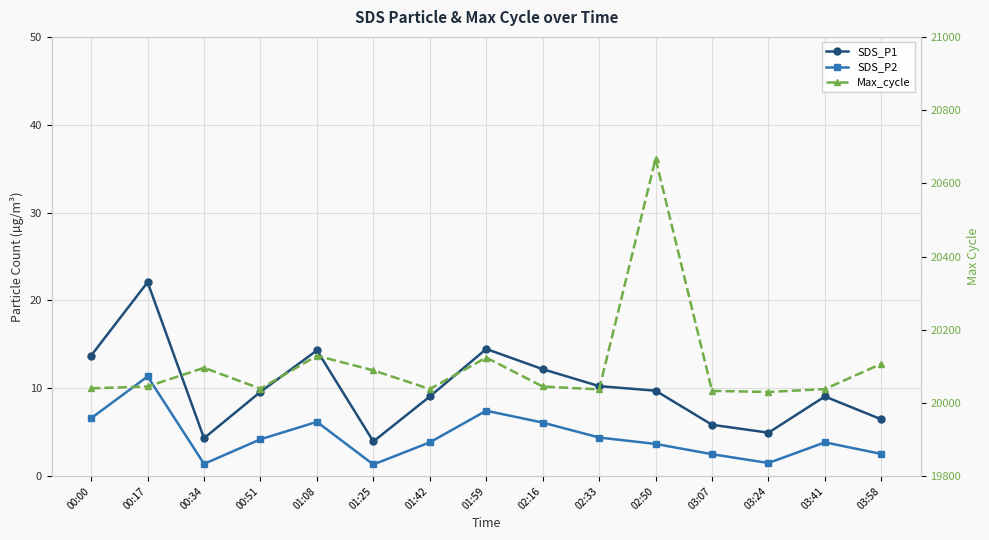

Is this an area chart (filled region under the line)?

No